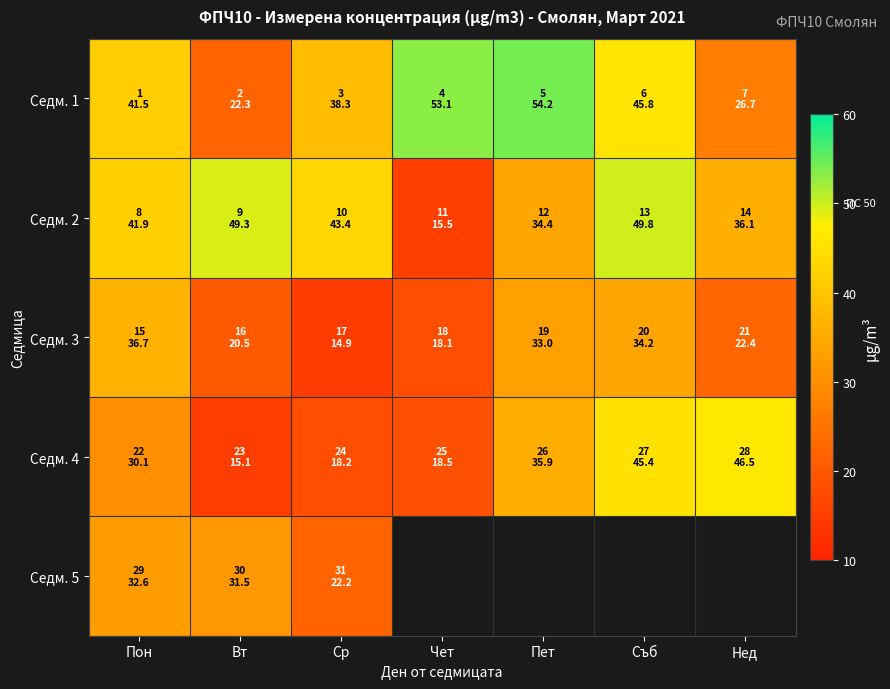

What is the total value across all series at Вт?

138.7